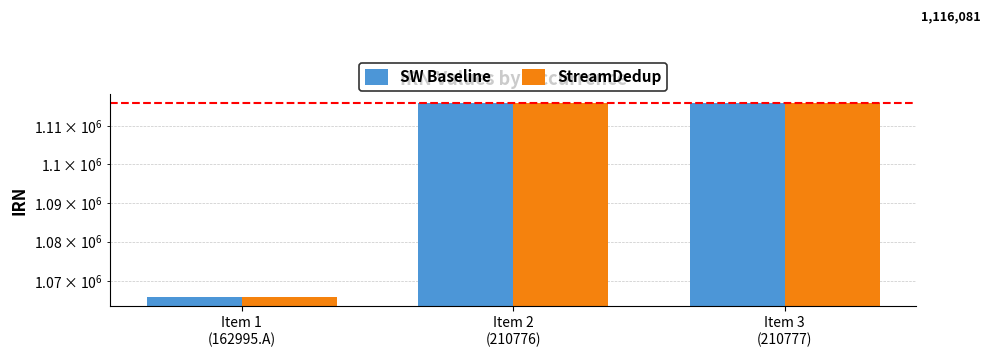

Which label corresponds to the smallest value in the chart?

Item 1
(162995.A)